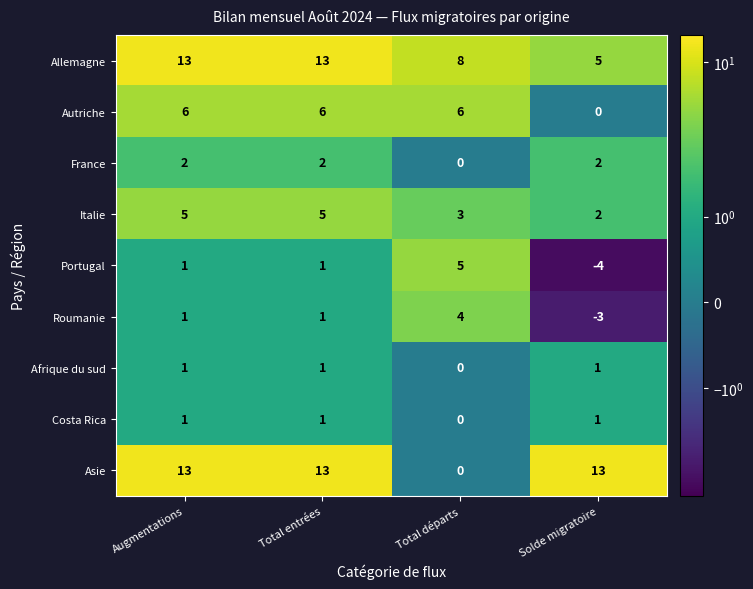

At how many categories does at least one series exceed 3?

4